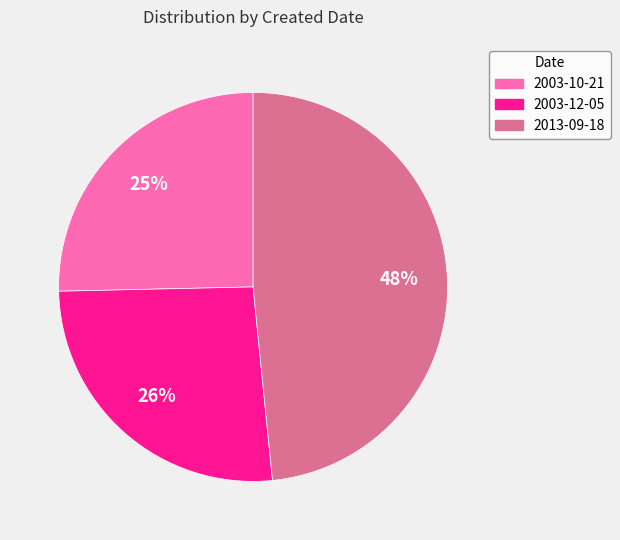

True or false: 2013-09-18 accounts for 35% of the total.

False